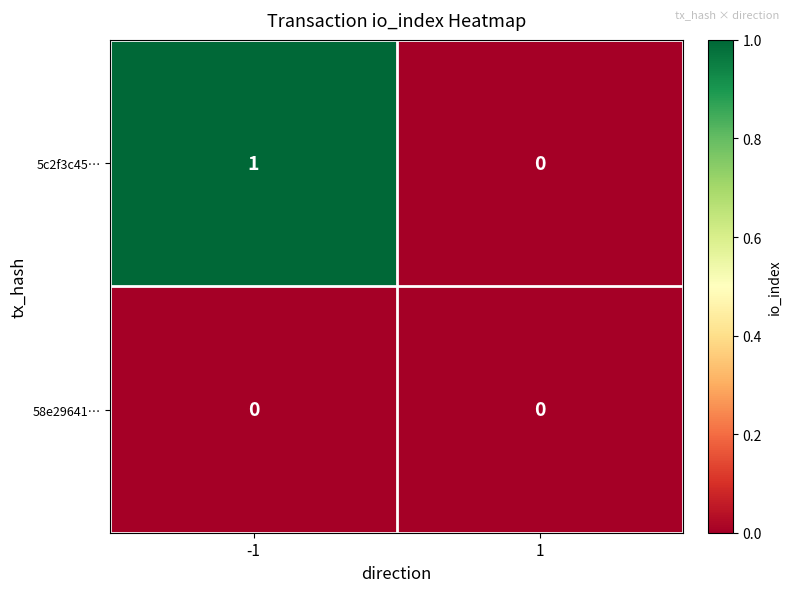

List the series in order of their peak value, highest first.

5c2f3c45…, 58e29641…